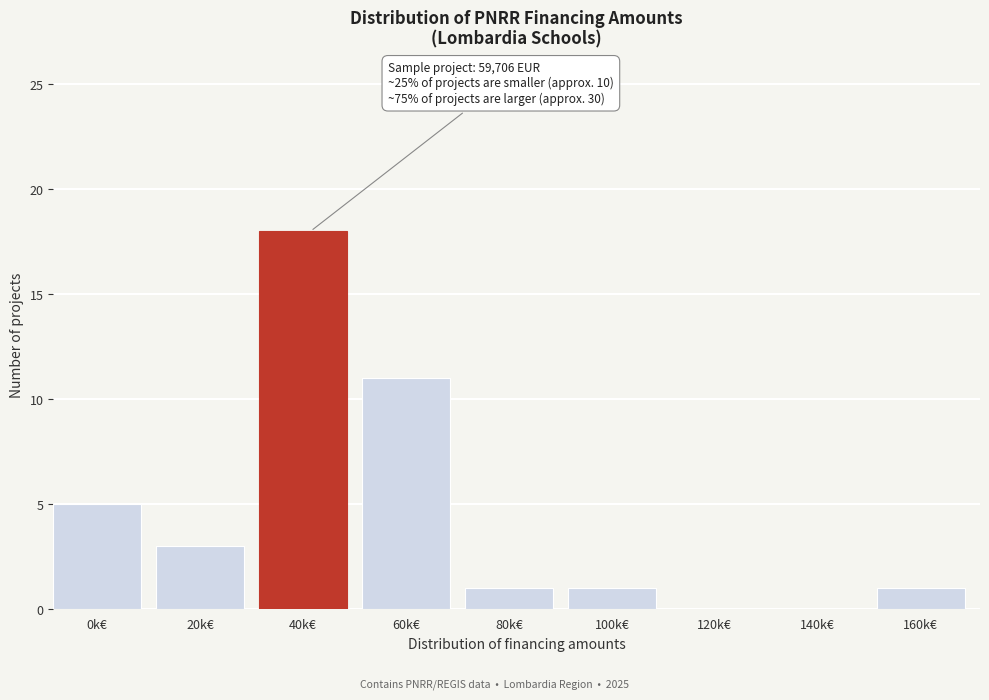

Reading right to left, transcribe all the data shown in this chart.

160k€=1	140k€=0	120k€=0	100k€=1	80k€=1	60k€=11	40k€=18	20k€=3	0k€=5